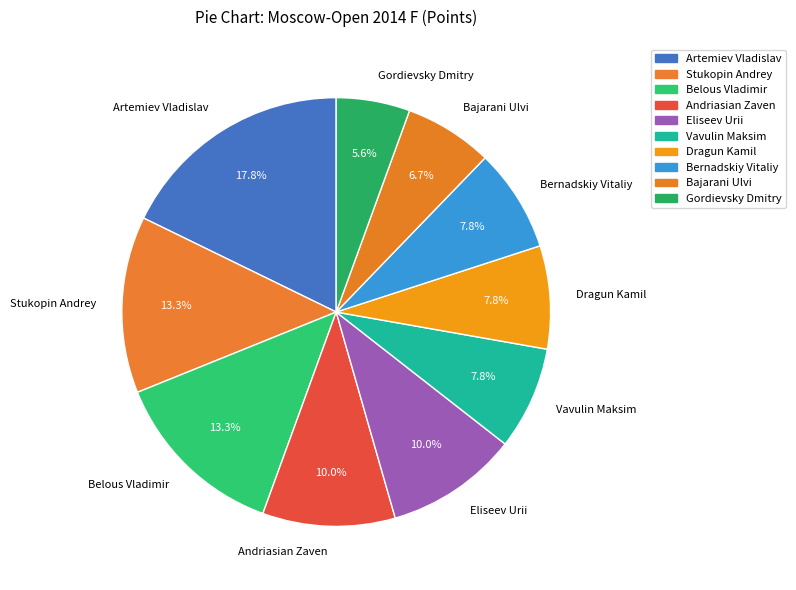

To the nearest percent, what portion does Bajarani Ulvi represent?

7%